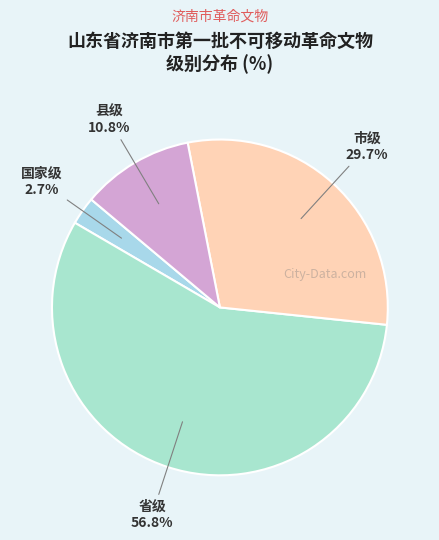

What is the majority slice?

省级